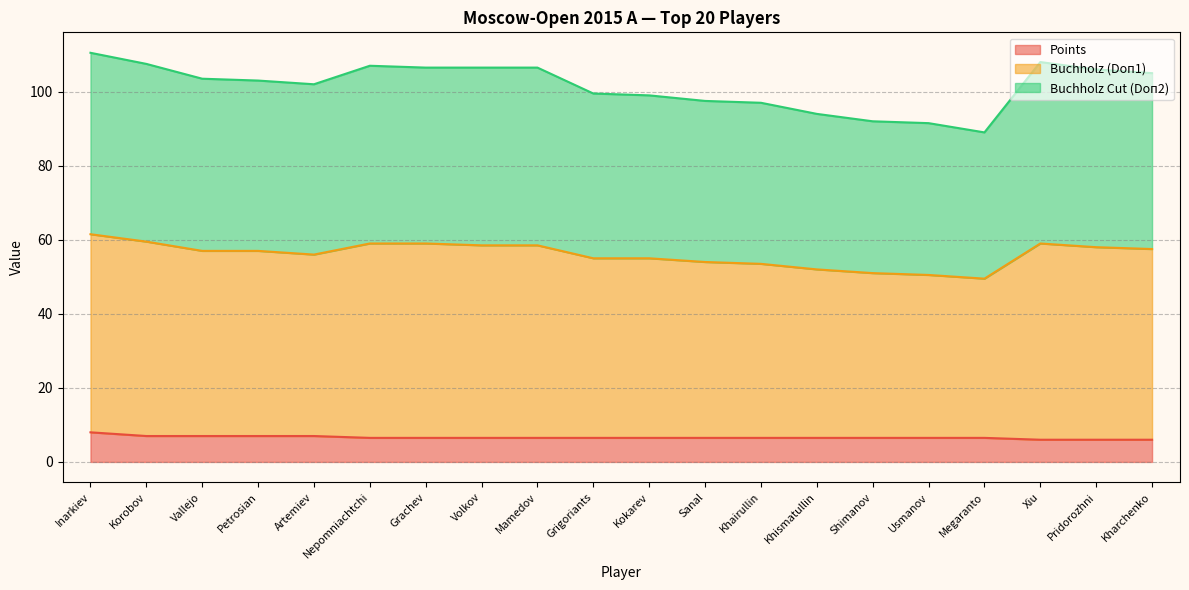

True or false: Points has a value of 6.5 at Usmanov.

True